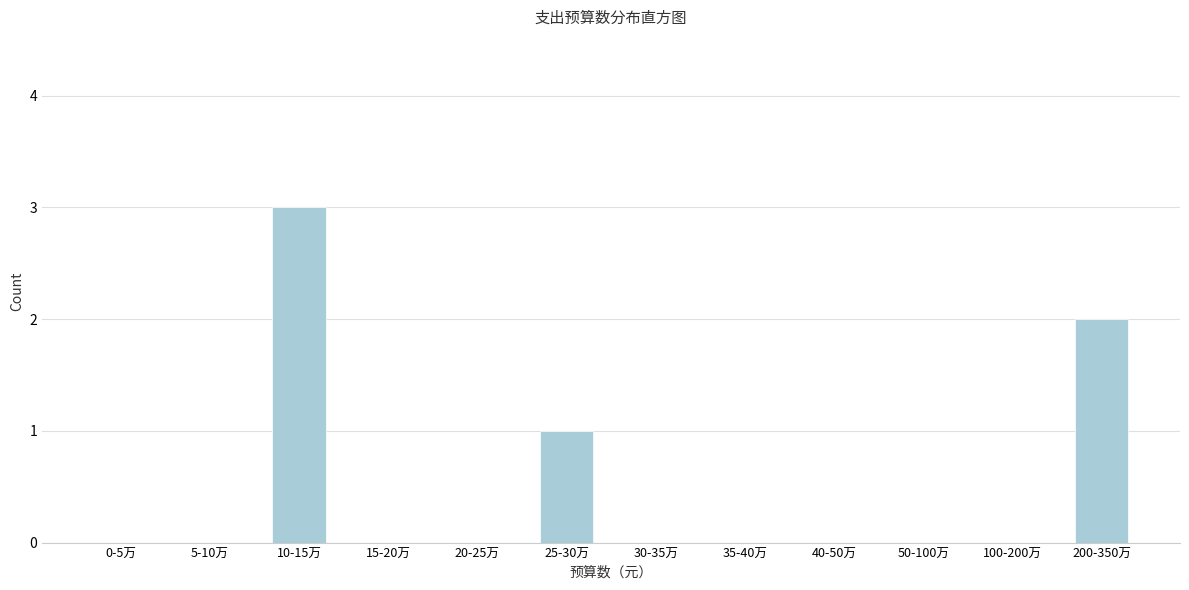

Reading left to right, what are all the values shown in this chart?

0-5万=0	5-10万=0	10-15万=3	15-20万=0	20-25万=0	25-30万=1	30-35万=0	35-40万=0	40-50万=0	50-100万=0	100-200万=0	200-350万=2